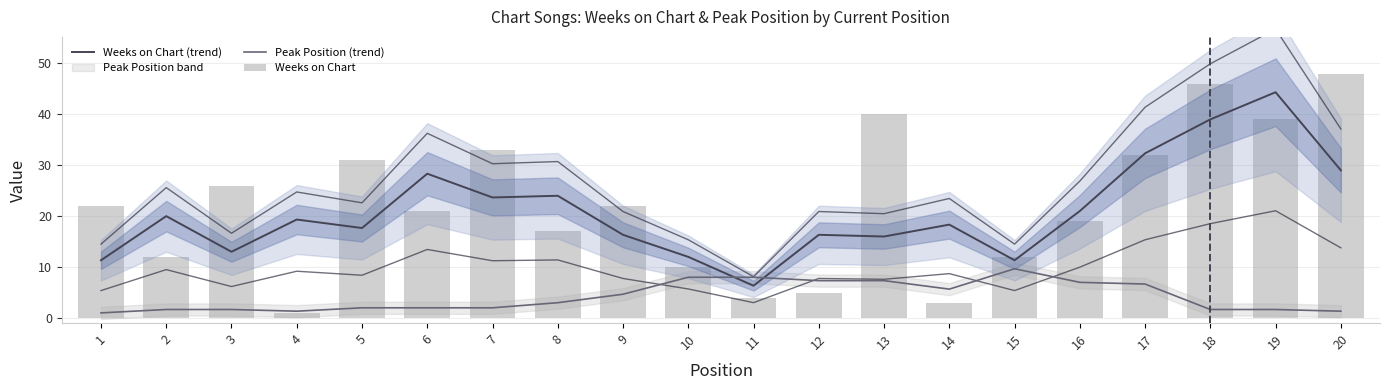

At which label does Weeks on Chart (trend) reach its minimum?

11